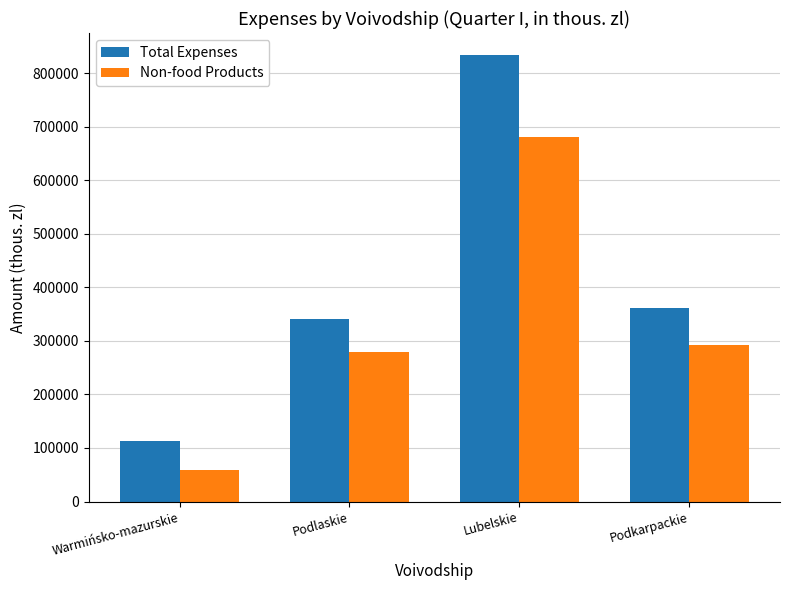

What is the value of the Non-food Products bar at the 2nd from the left?

279289.1